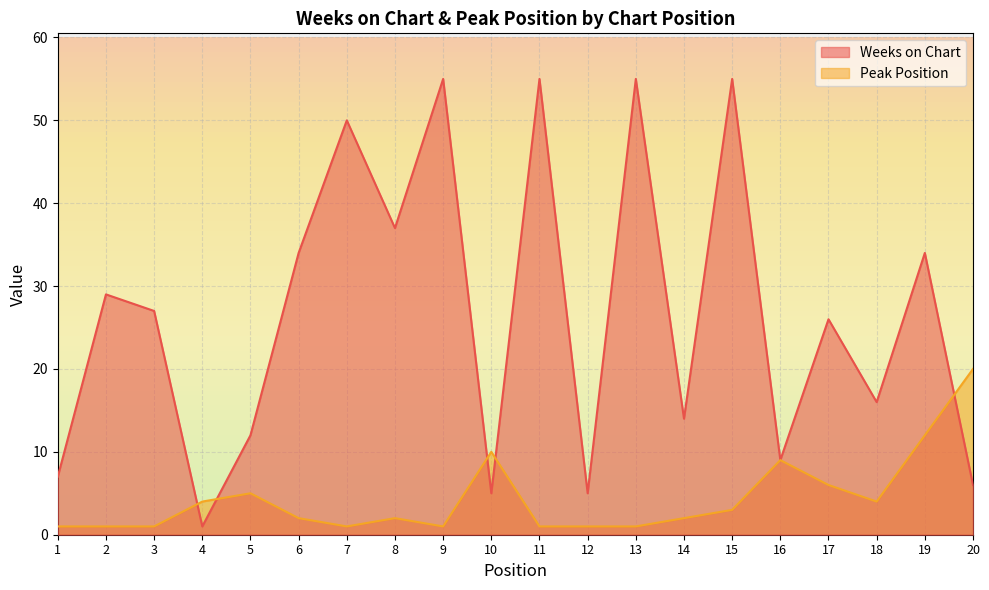

List the labels in order of Weeks on Chart value, smallest first.

4, 10, 12, 20, 1, 16, 5, 14, 18, 17, 3, 2, 6, 19, 8, 7, 9, 11, 13, 15